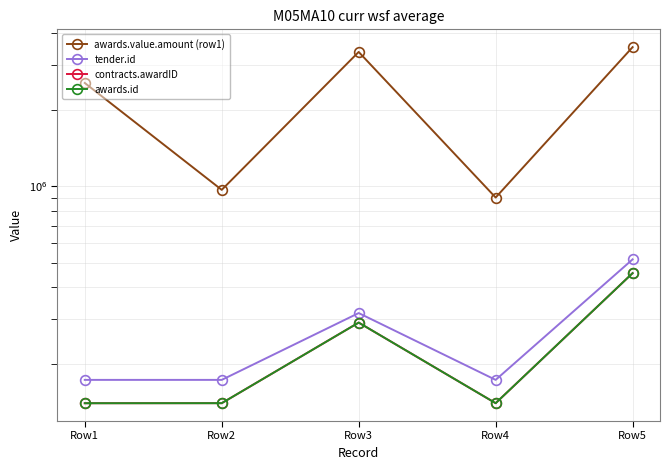

What is the approximate value of awards.id at Row3?

290875.0